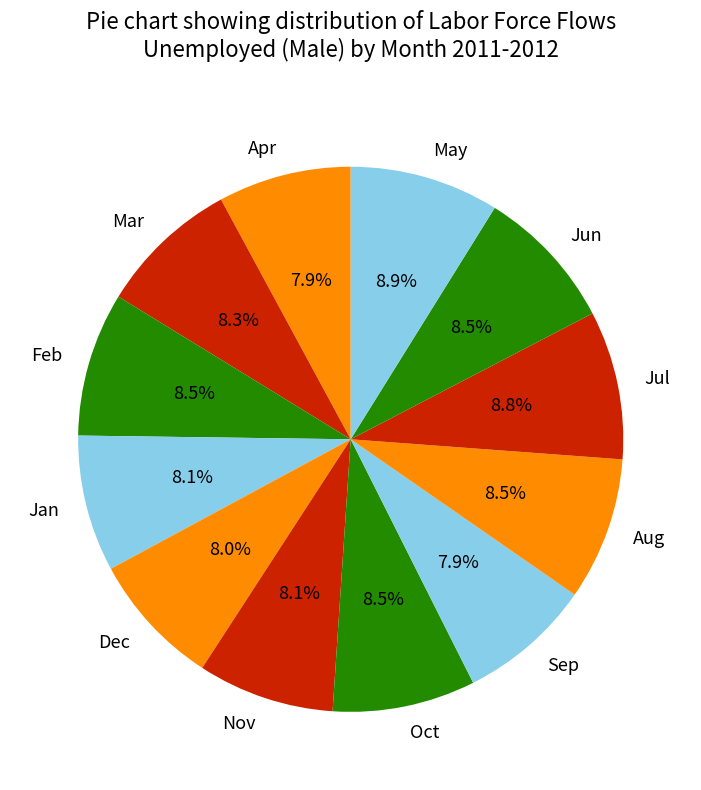

Combined, what portion of the pie is Jan and Jul?

16.9%